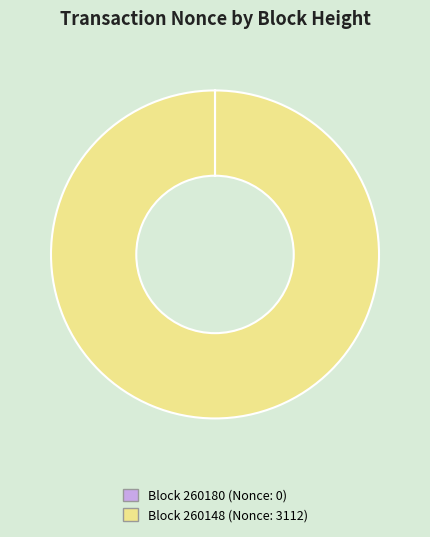

Which slice is the largest?

Block 260148 (Nonce: 3112)